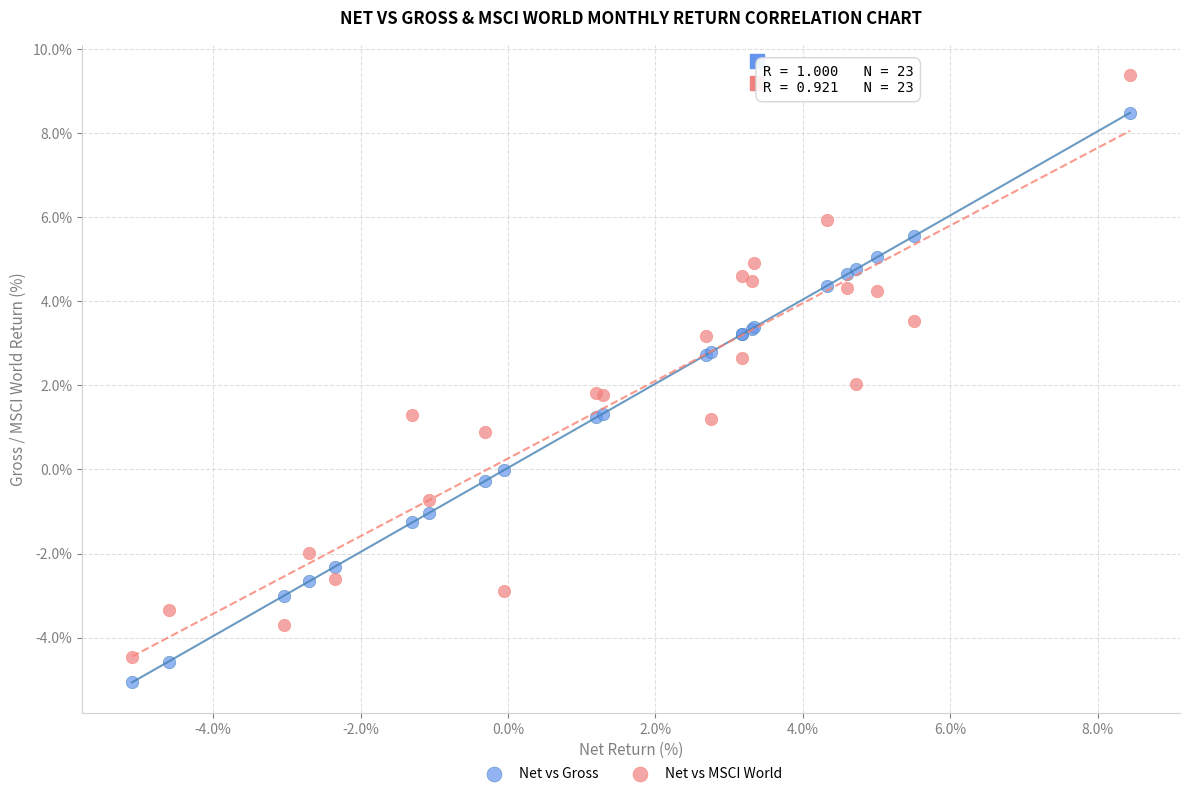

Which series has the widest spread of Y values?

Net vs MSCI World